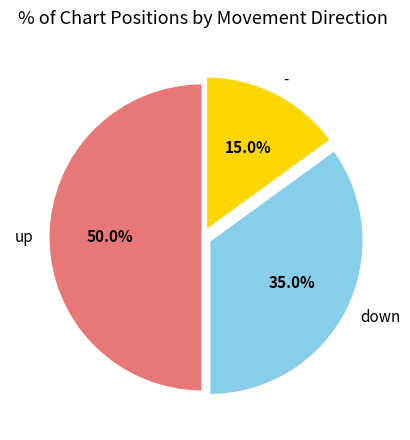

How many slices are in this pie chart?

3